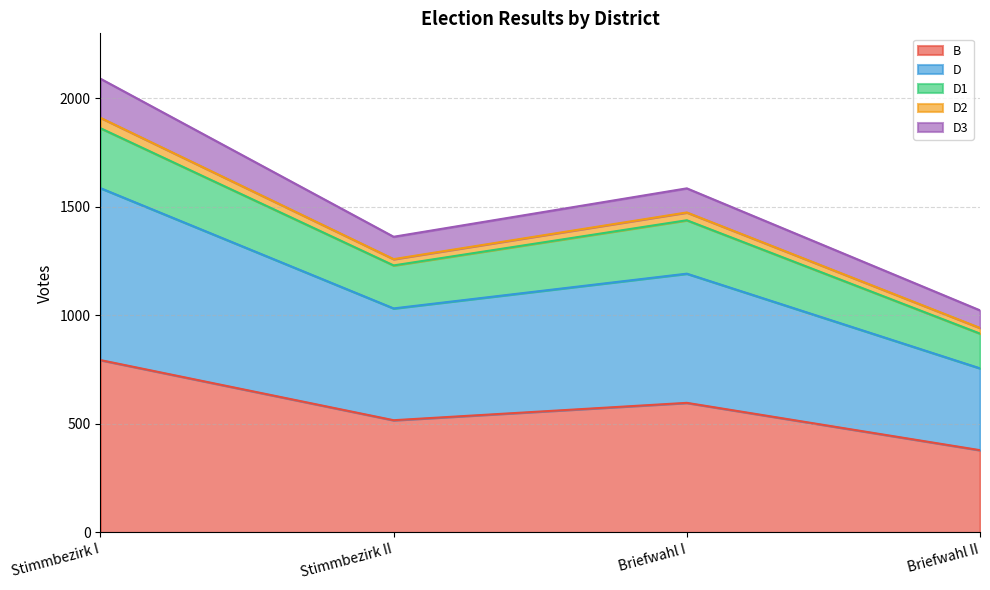

Which category has the highest value across all series?

Stimmbezirk I